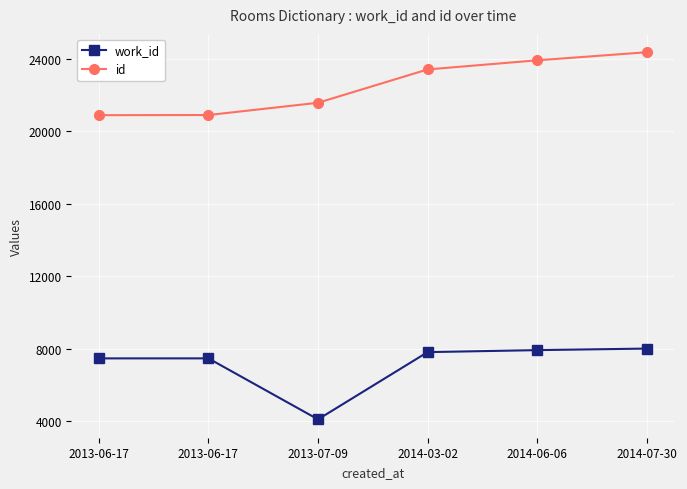

How many data points in id are less than 23425?

3